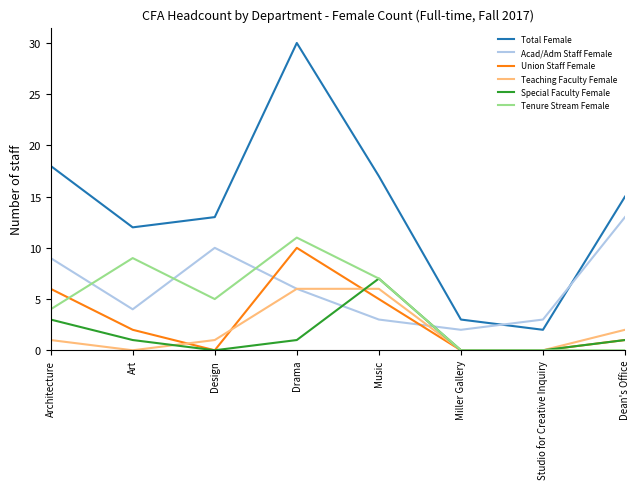

What is the total value across all series at Miller Gallery?

5